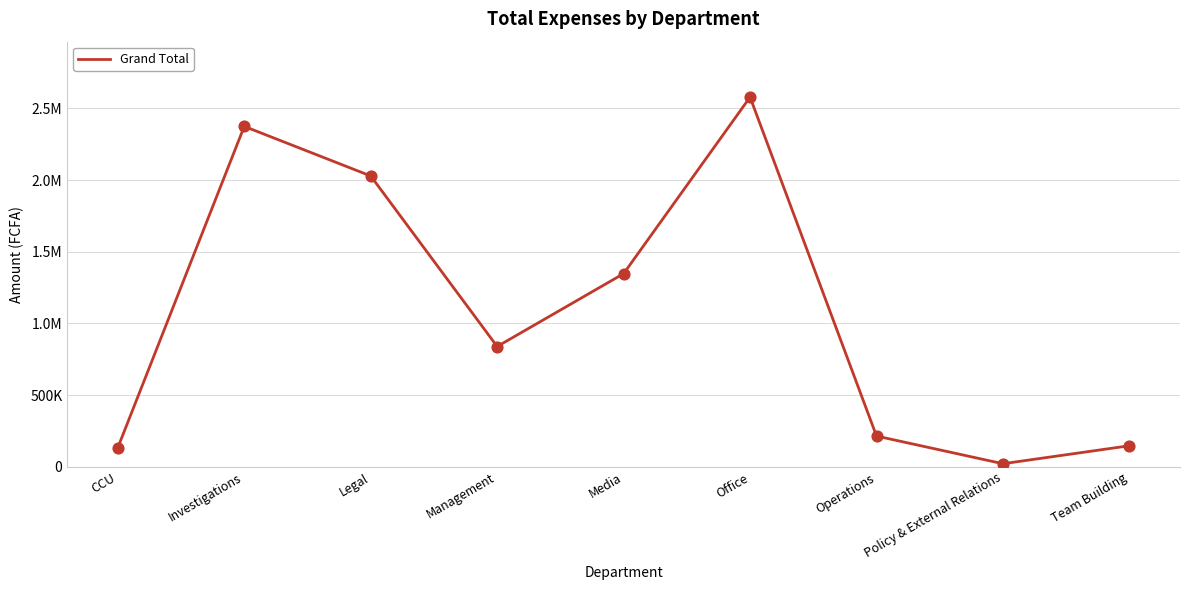

What is the change in value from Legal to Media?

-681126